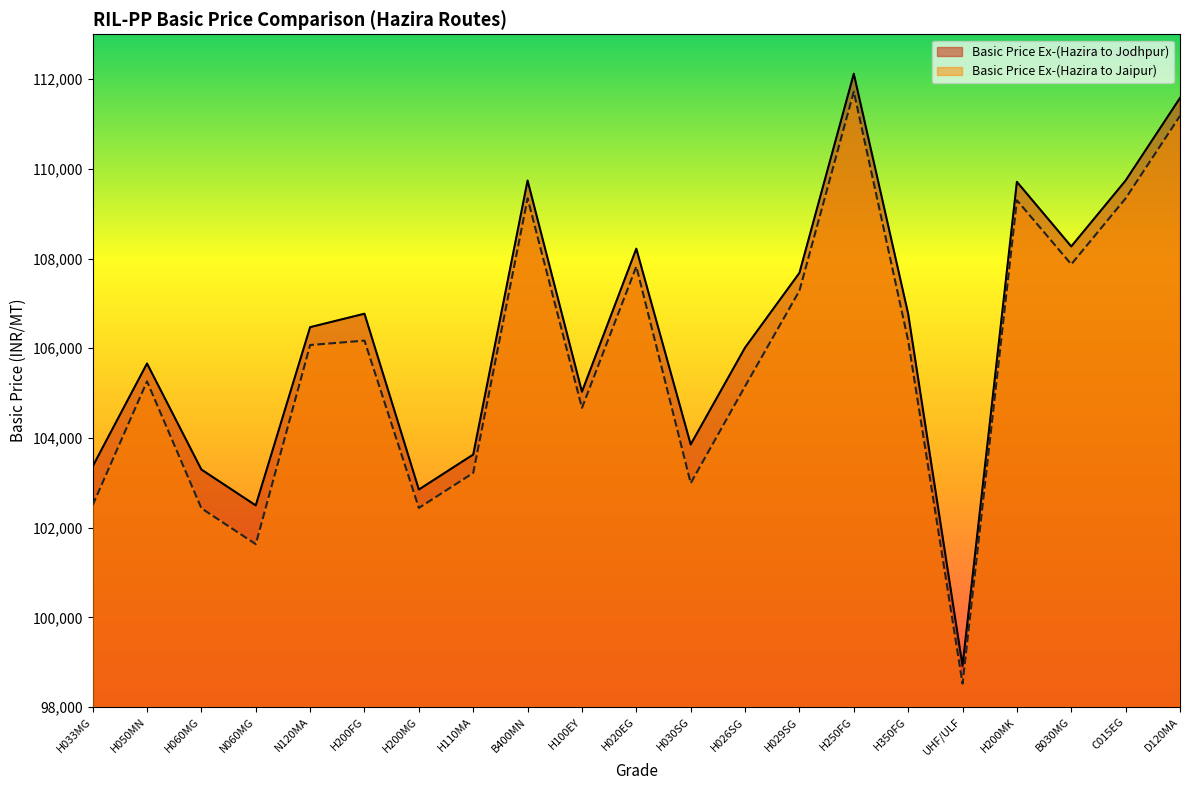

What is the difference between the second highest and second lowest values in the Basic Price Ex-(Hazira to Jodhpur) series?

9084